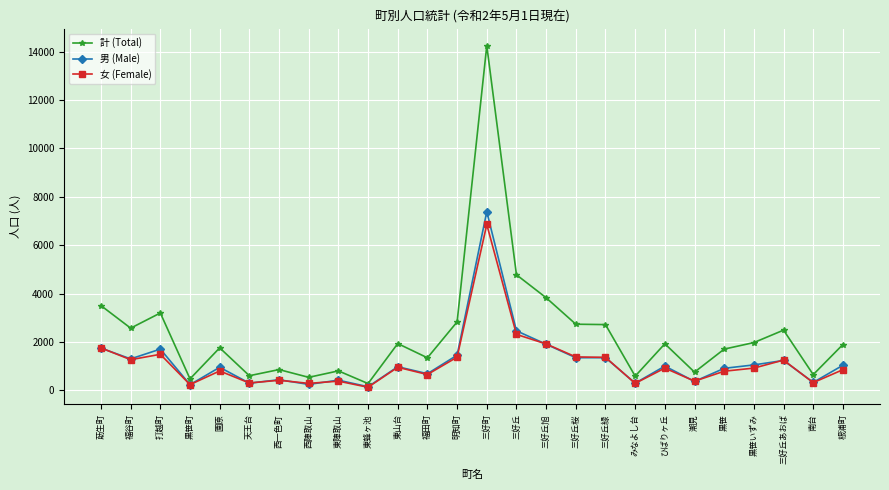

How many lines are shown in the chart?

3